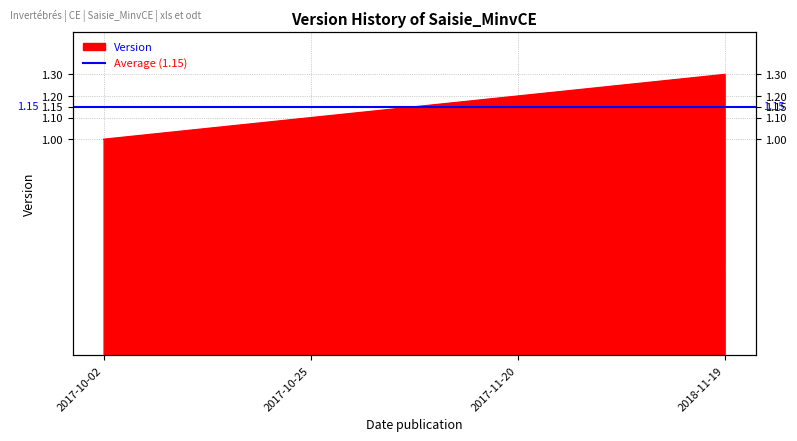

What is the label of the 1st point from the right?

2018-11-19